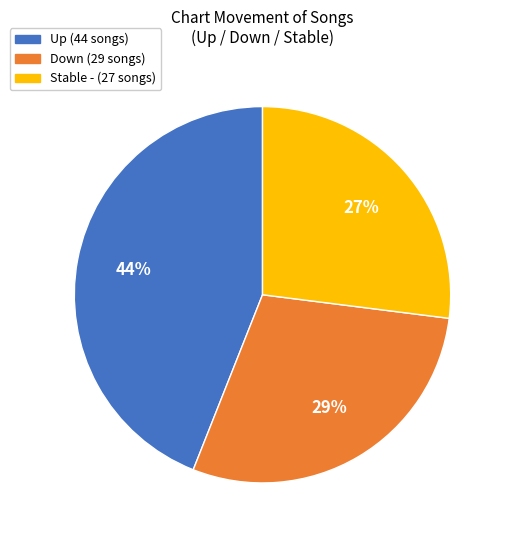

Is there any slice that represents more than half of the pie?

No